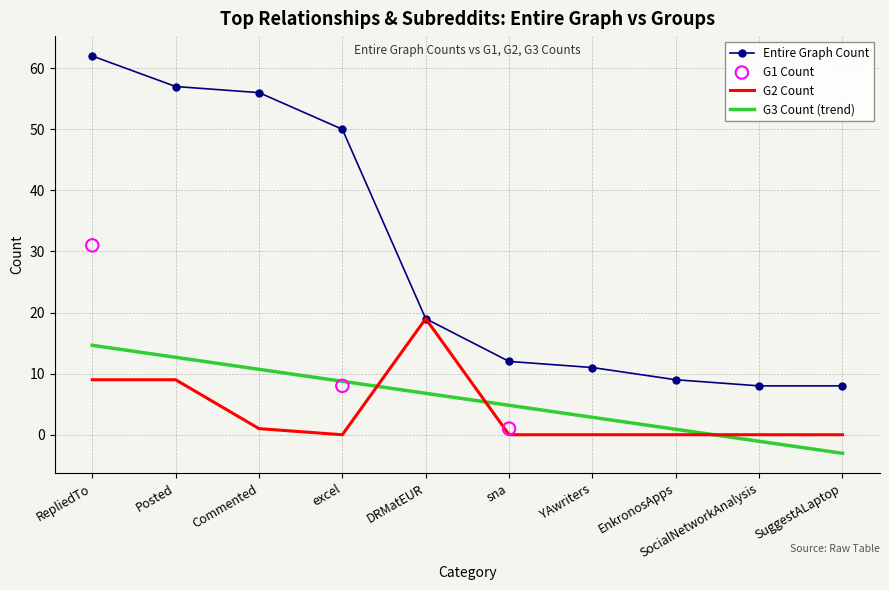

At which category is the sum across all series the highest?

RepliedTo